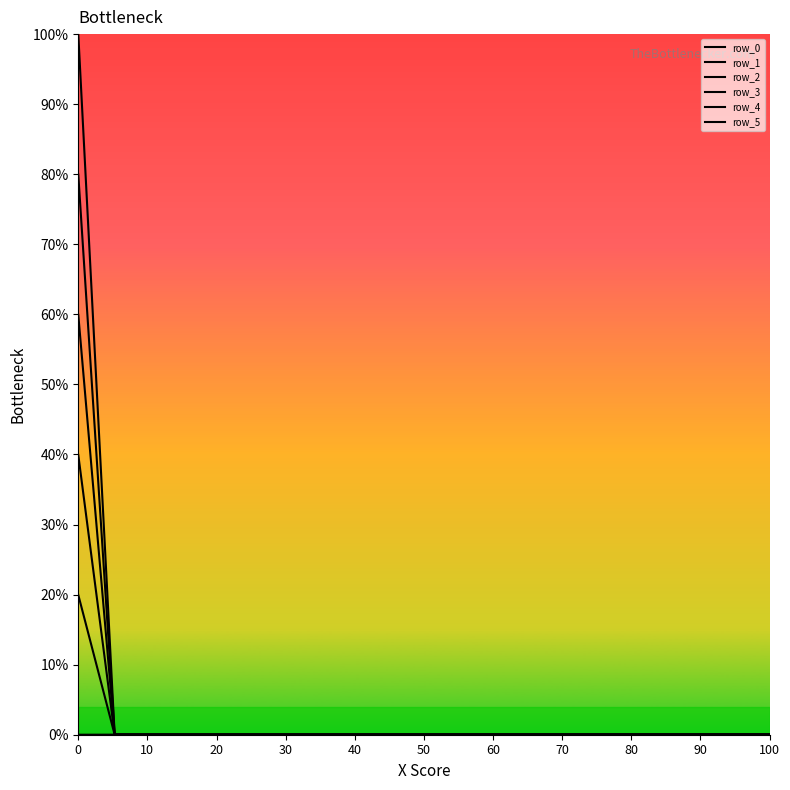

Does the chart have visible grid lines?

No